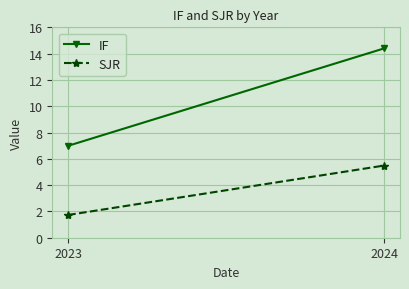

What are all the series names shown in the legend?

IF, SJR